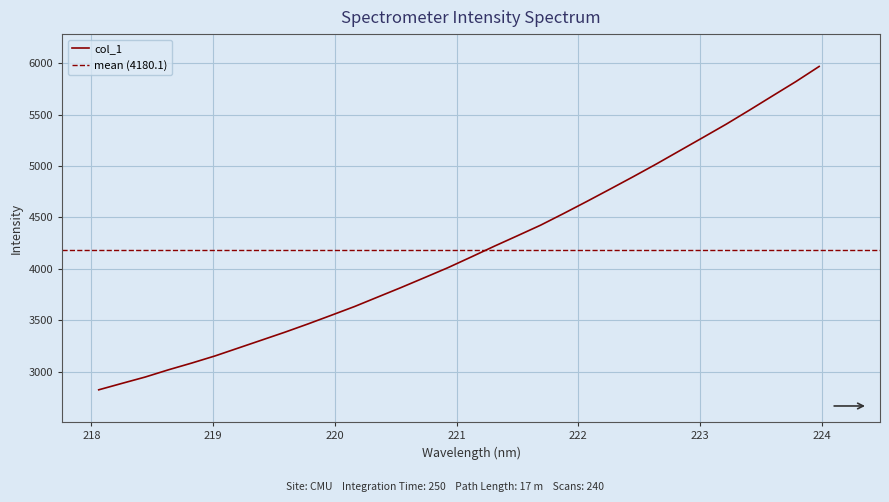

Between 220.3533 and 223.408, which is larger?

223.408